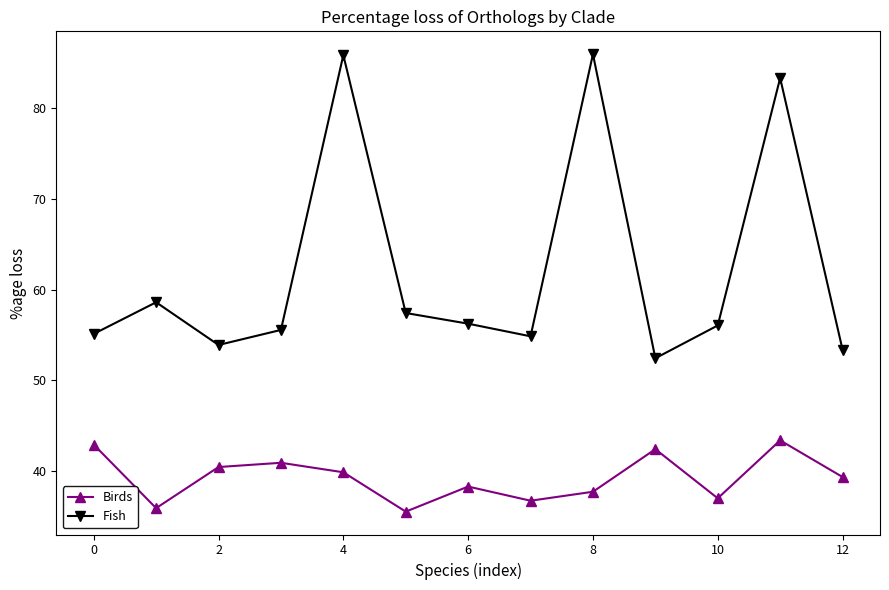

Which series has the largest range (max minus min)?

Fish